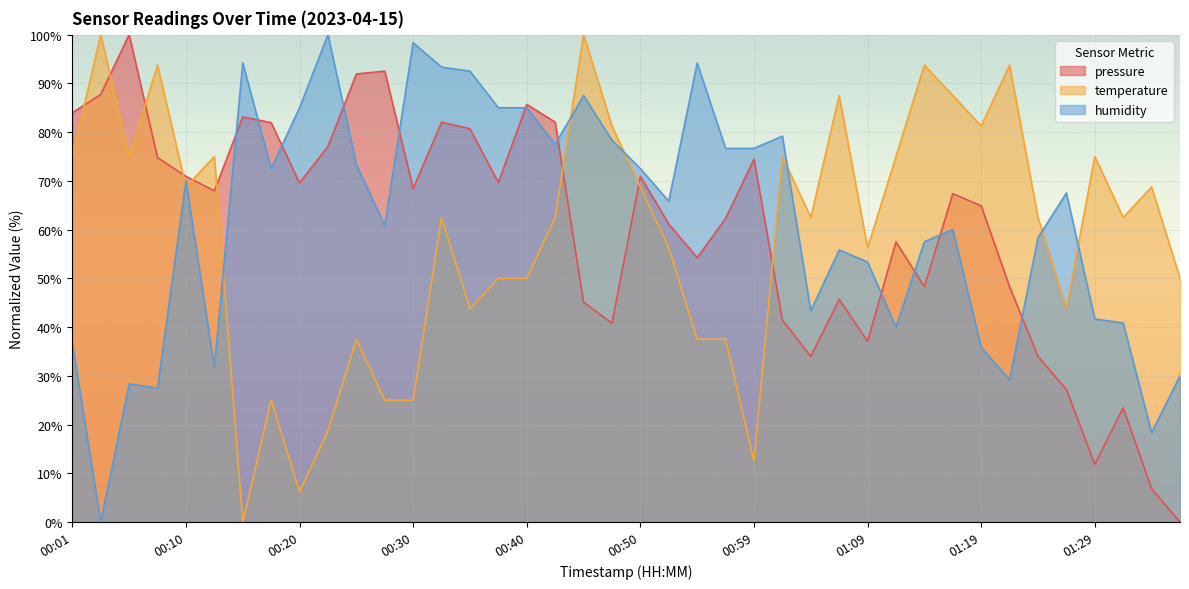

Which category has the highest value in the pressure series?

00:05